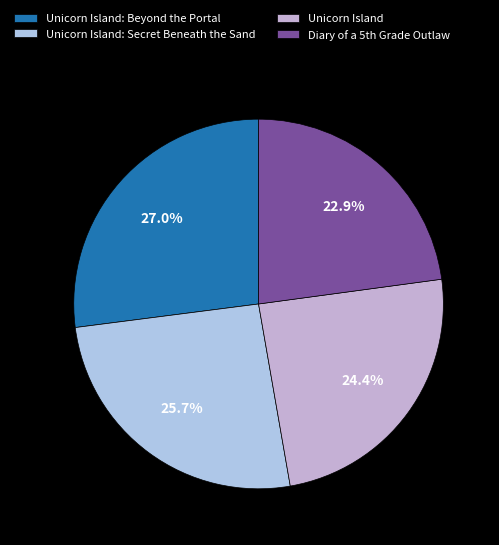

Count the number of slices in the pie.

4